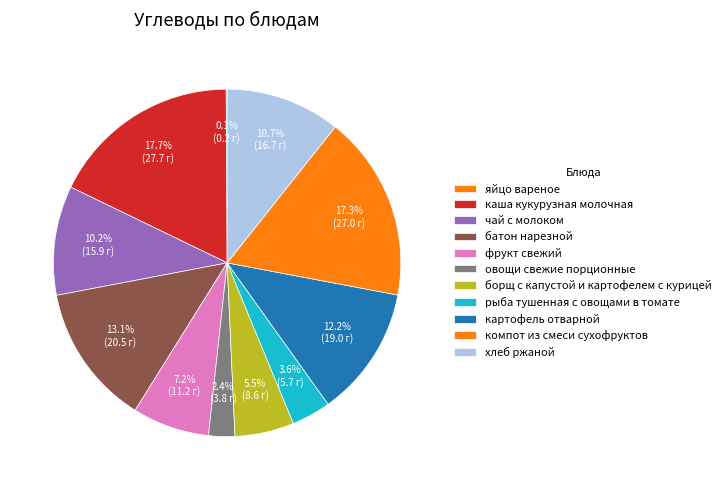

What percentage do фрукт свежий and каша кукурузная молочная together represent?

24.9%